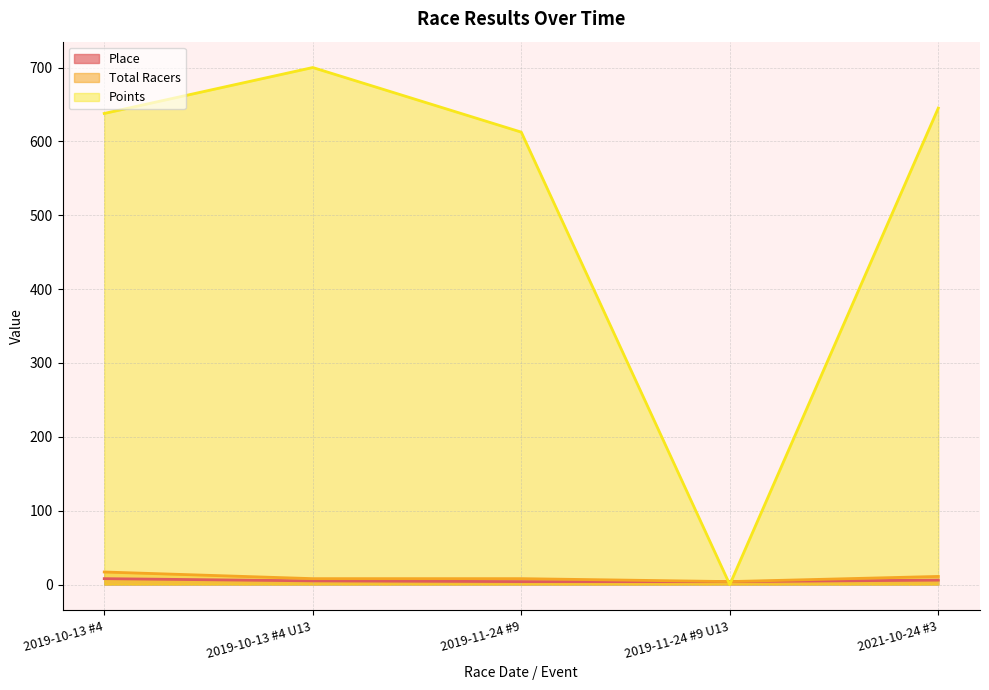

The value of Points at 2019-10-13 #4 U13 is 984.5. True or false?

False